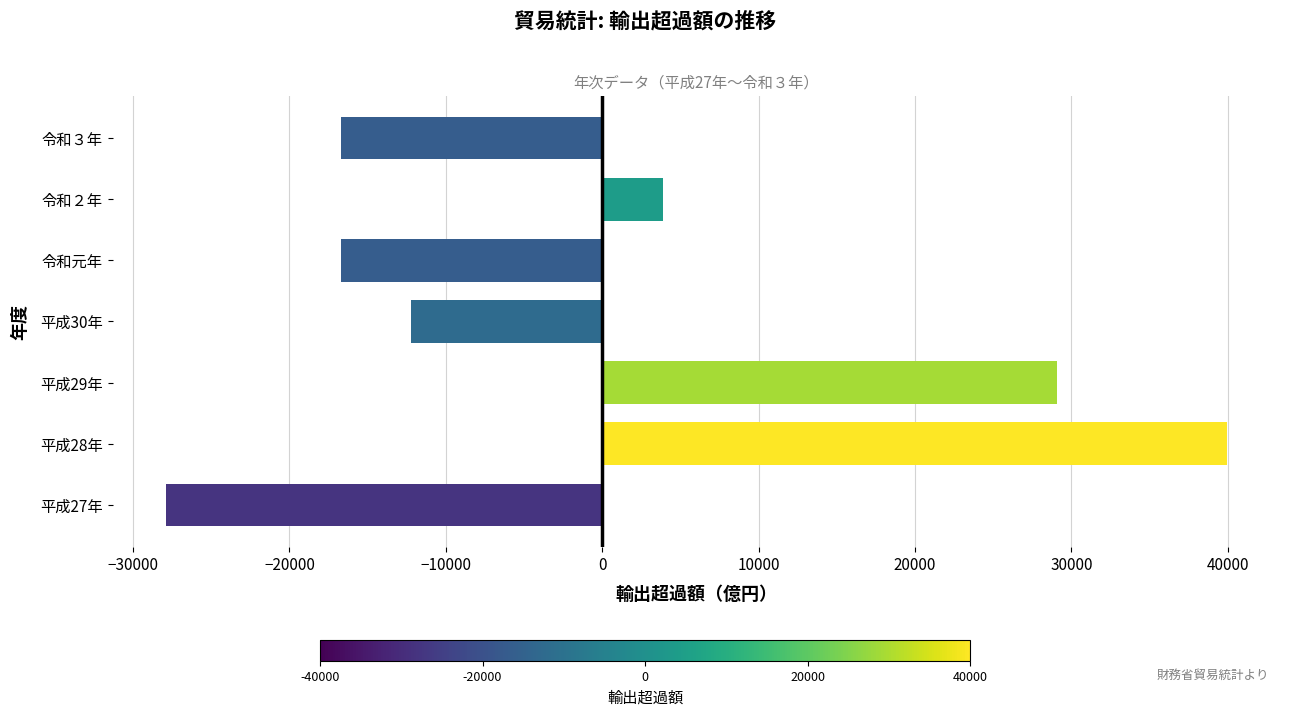

Count the number of values greater than -12246.

3